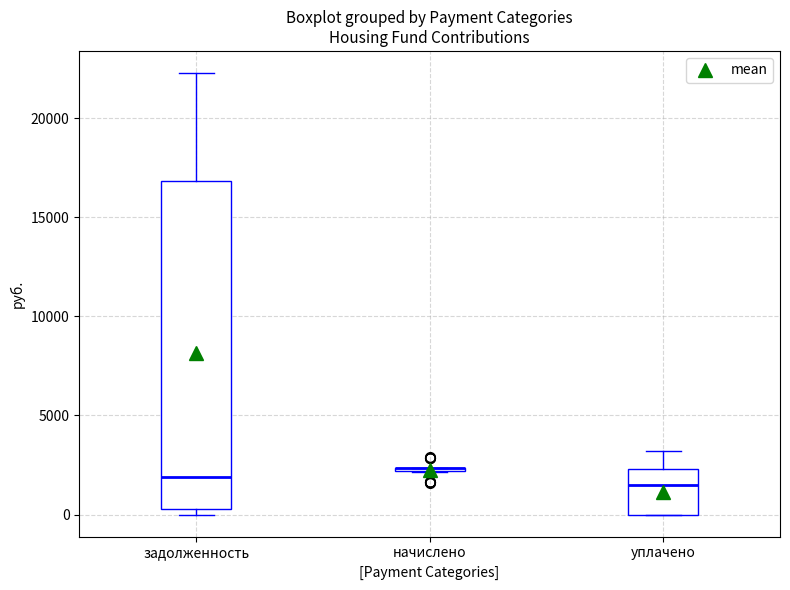

Reading left to right, read every box against the y-axis: the position of its median line, the range the box covers, and the ends of its whiskers. The values are not printed on the chart, so give them approximately, as read against the axis.

задолженность: median 2000, box 500 to 17000, whiskers 0 to 22500
начислено: box collapsed to a line at 2500, whiskers 2000 to 2500
уплачено: median 1500, box 0 to 2500, whiskers 0 to 3000